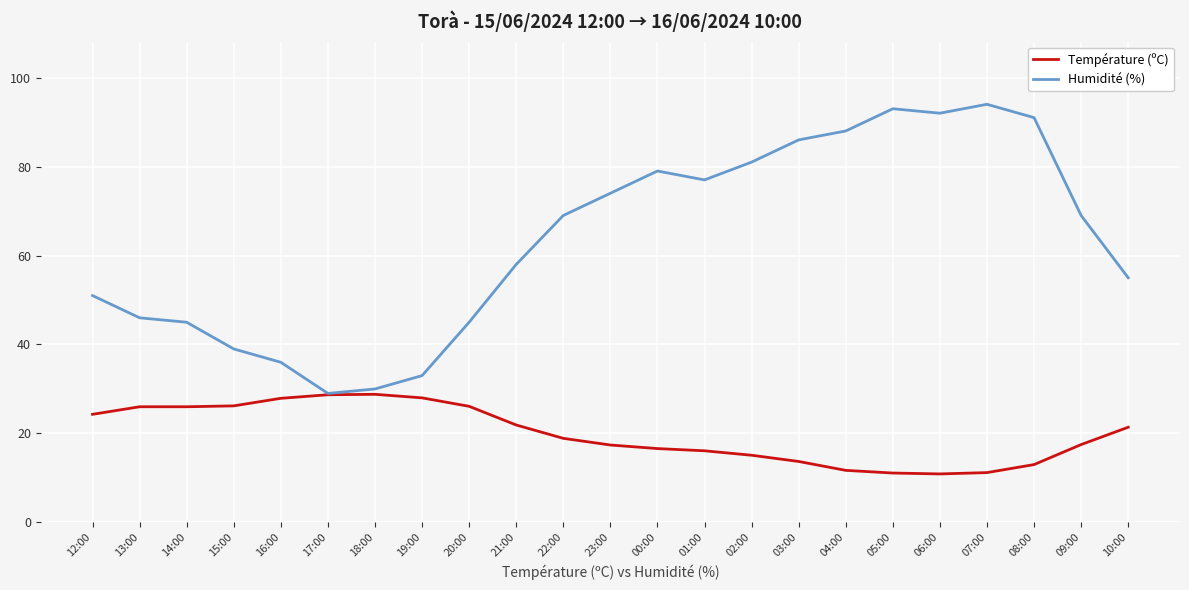

True or false: Température (ºC) has a value of 9.2 at 13:00.

False